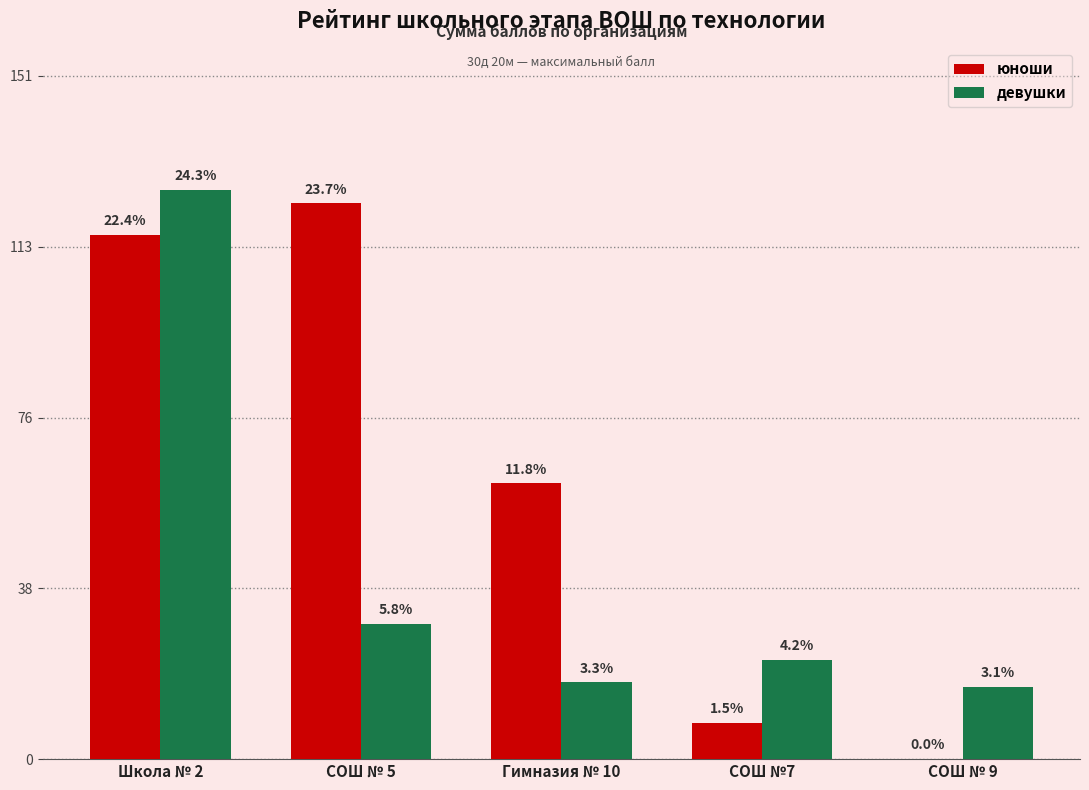

At which category does the chart reach its peak across all series?

Школа № 2